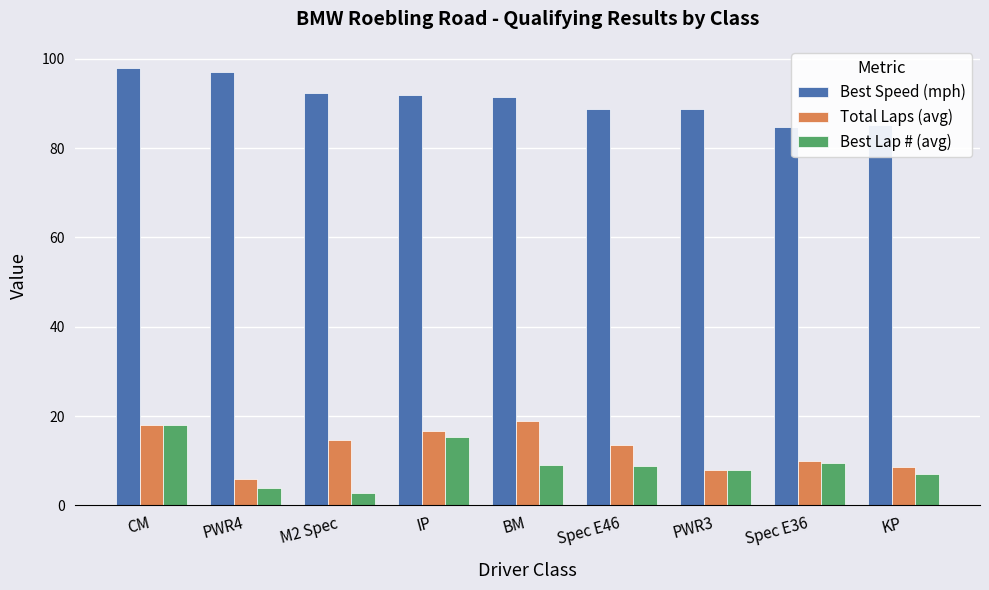

How many bars are there in each group?

3